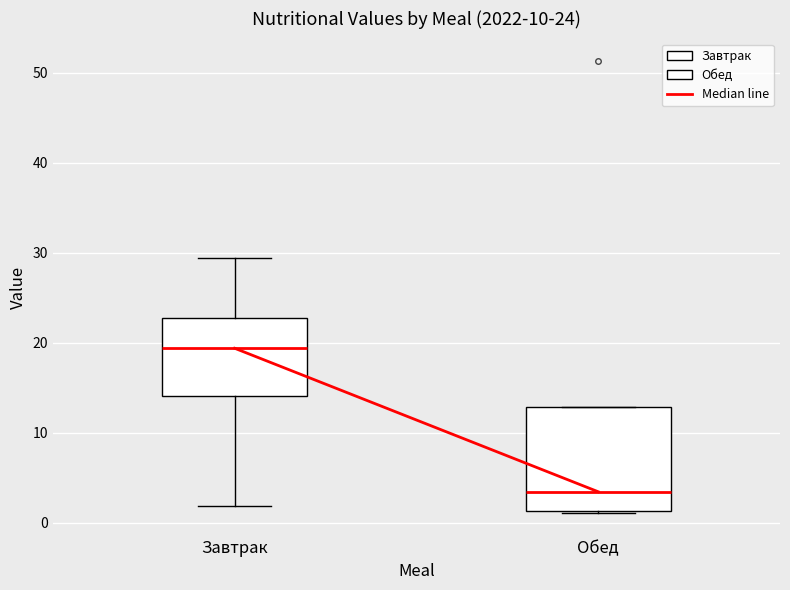

Comparing the boxes themselves (not the whiskers), which one is the tallest?

Обед